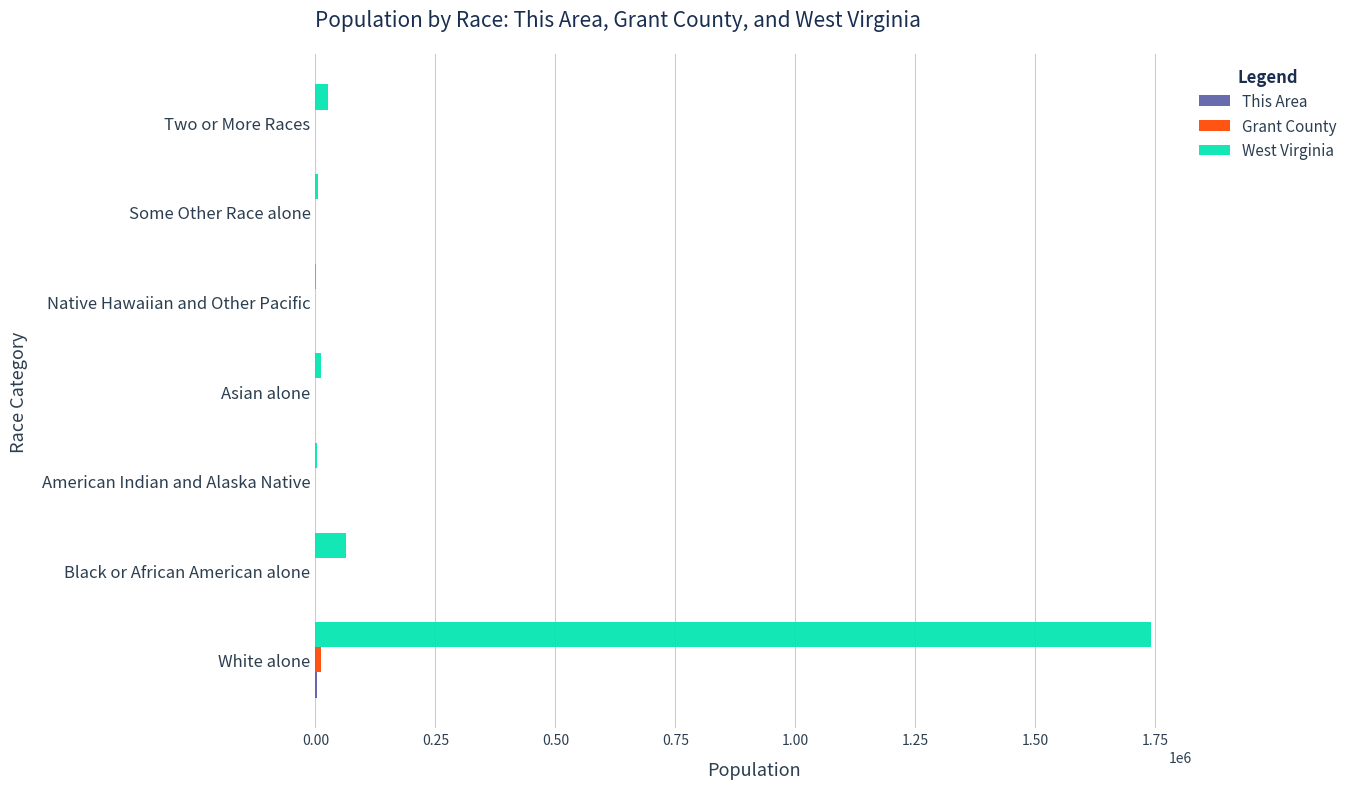

The value of West Virginia at Black or African American alone is 63124. True or false?

True